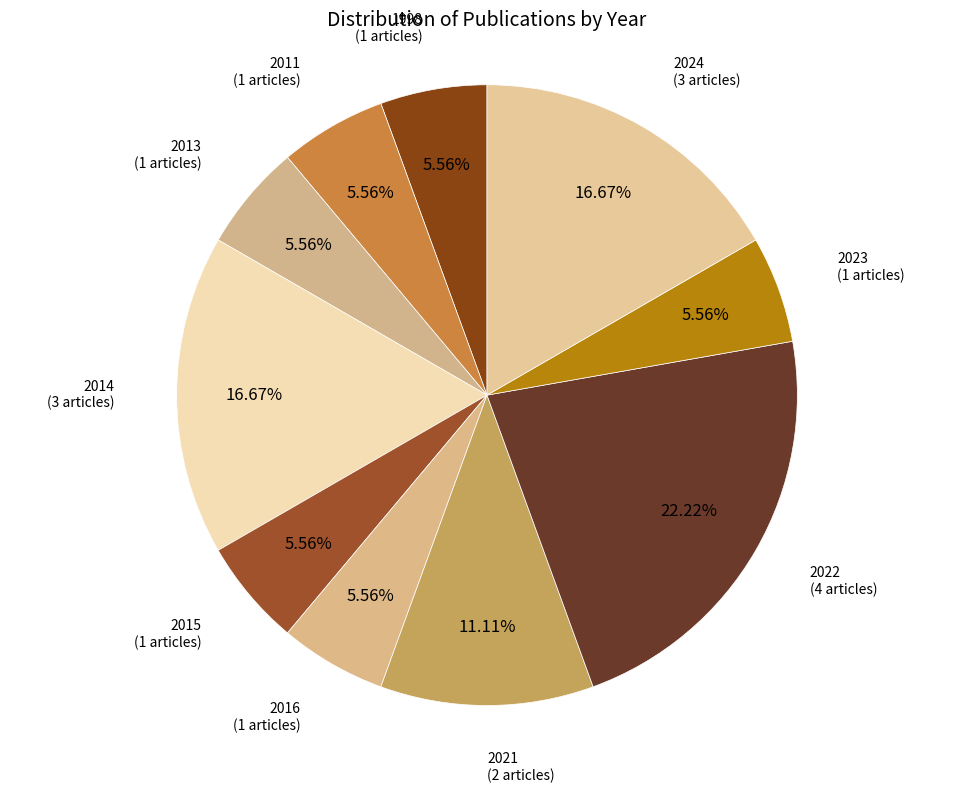

Is it true that 2013 is 1% of the pie?

False